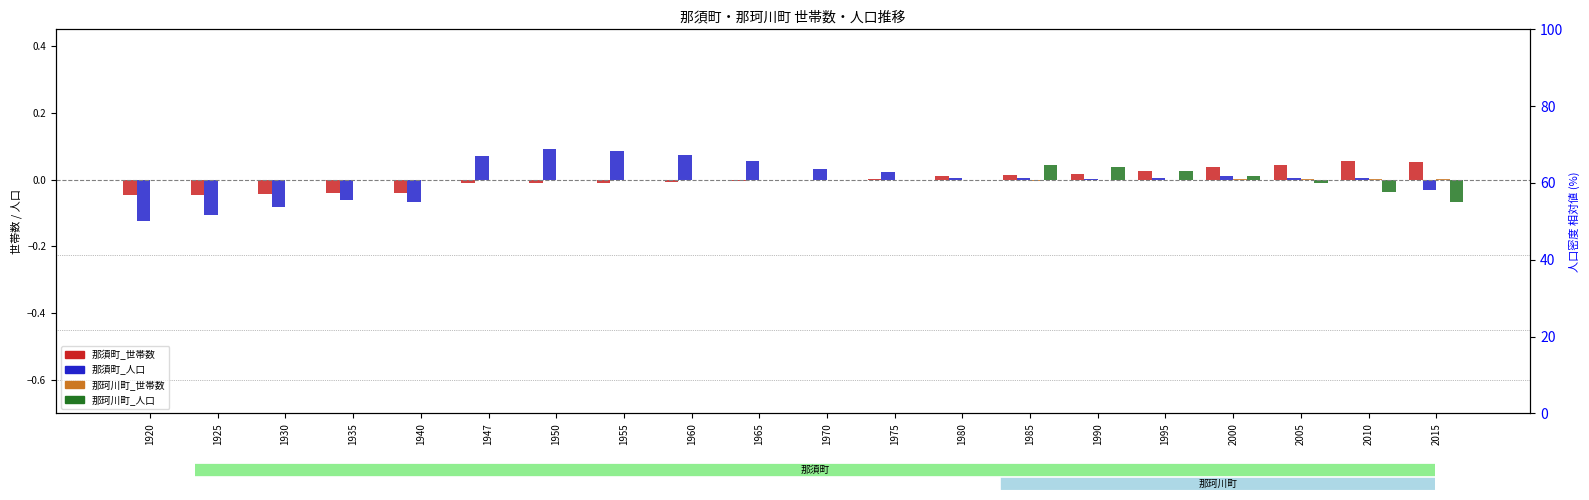

List the labels in order of 那須町_人口 value, smallest first.

1920, 1925, 1930, 1940, 1935, 2015, 1990, 2005, 1995, 2010, 1985, 1980, 2000, 1975, 1970, 1965, 1947, 1960, 1955, 1950